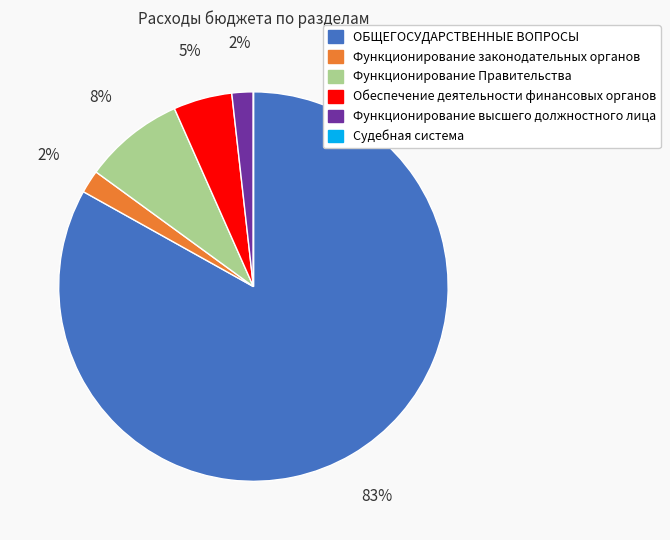

Combined, do Функционирование законодательных органов and Функционирование высшего должностного лица account for over 50%?

No